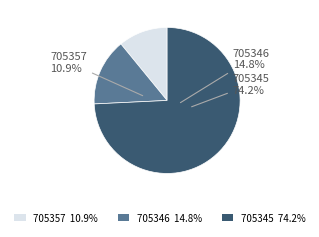

Does any single category account for the majority?

Yes